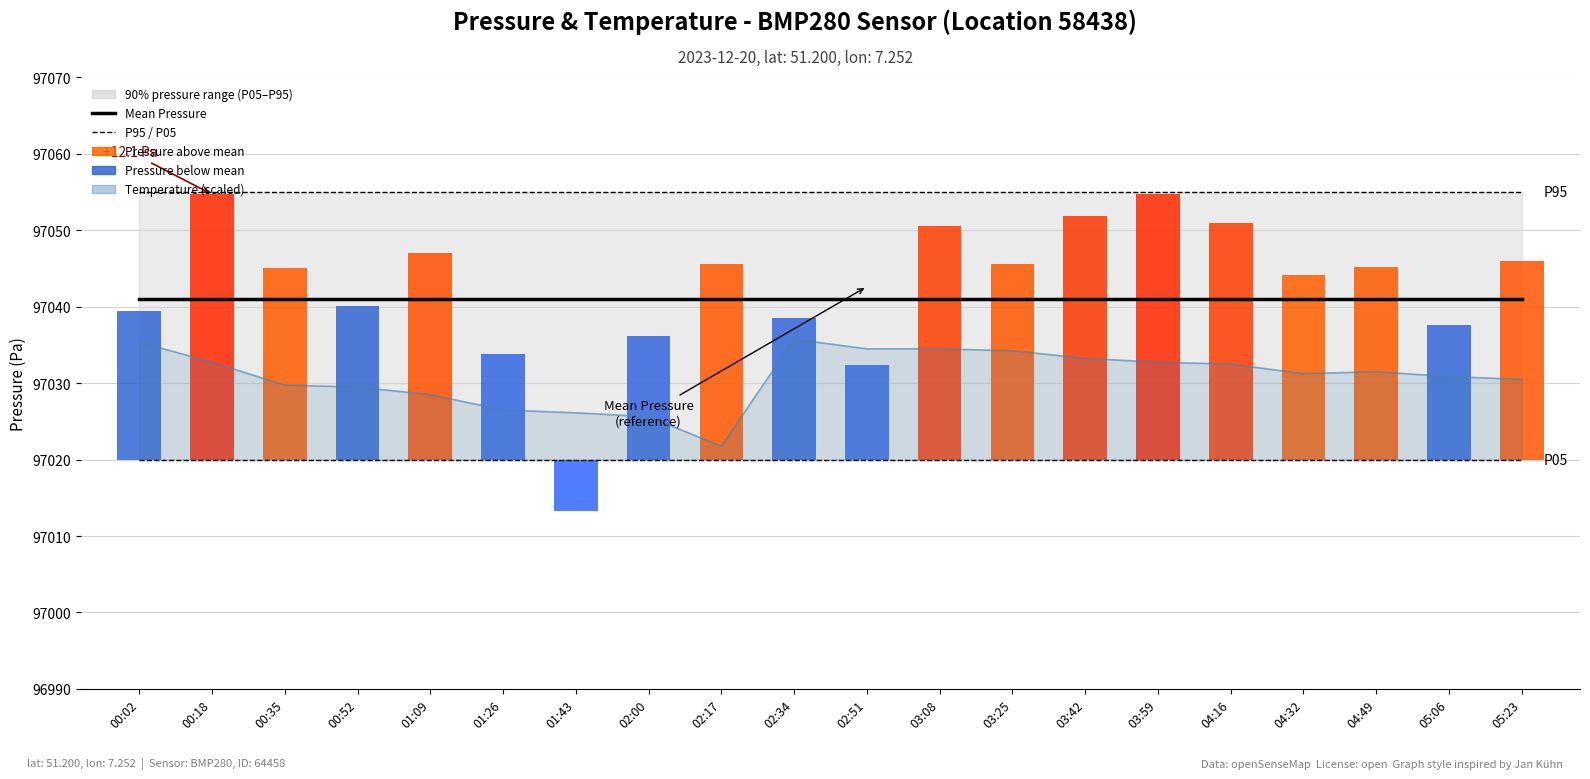

Rank the categories by P05 value from highest to lowest.

00:02, 00:18, 00:35, 00:52, 01:09, 01:26, 01:43, 02:00, 02:17, 02:34, 02:51, 03:08, 03:25, 03:42, 03:59, 04:16, 04:32, 04:49, 05:06, 05:23